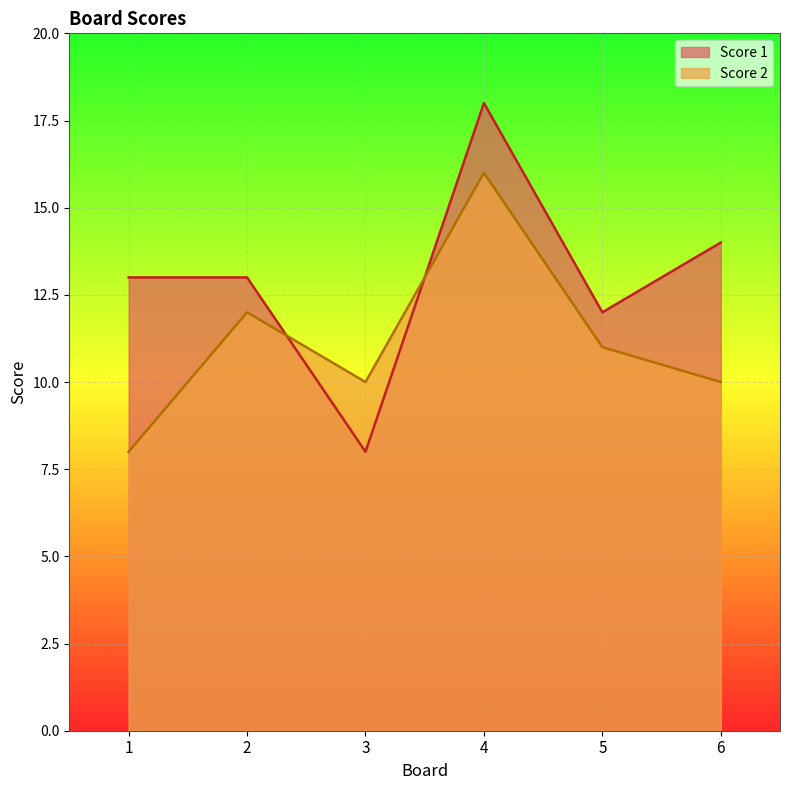

In Score 1, how many points are lower than both neighbors (excluding endpoints)?

2